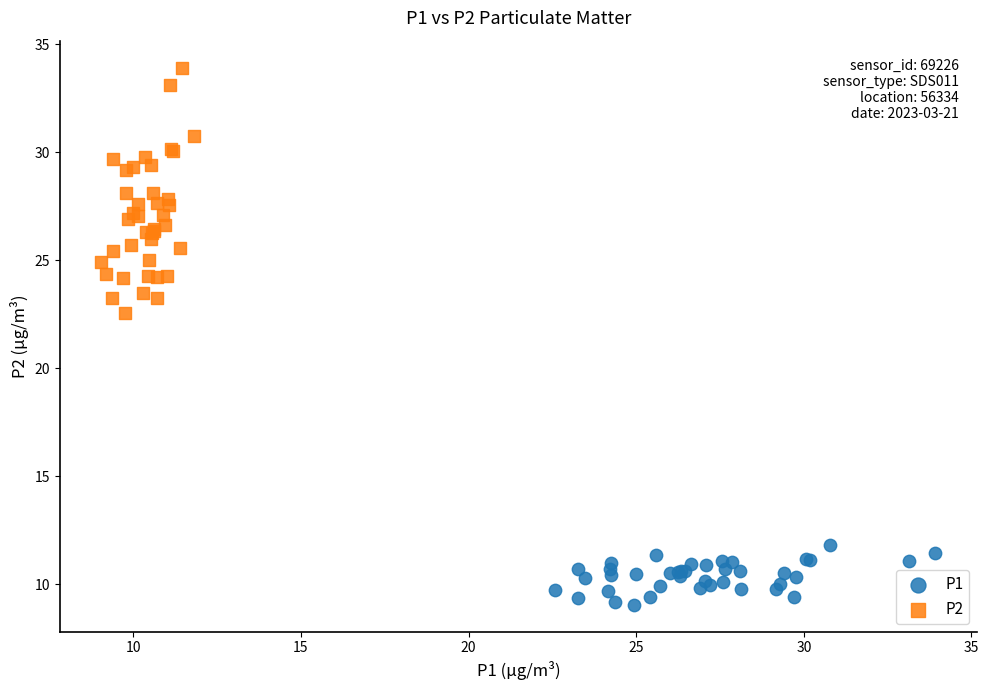

Which series reaches the maximum Y coordinate?

P2